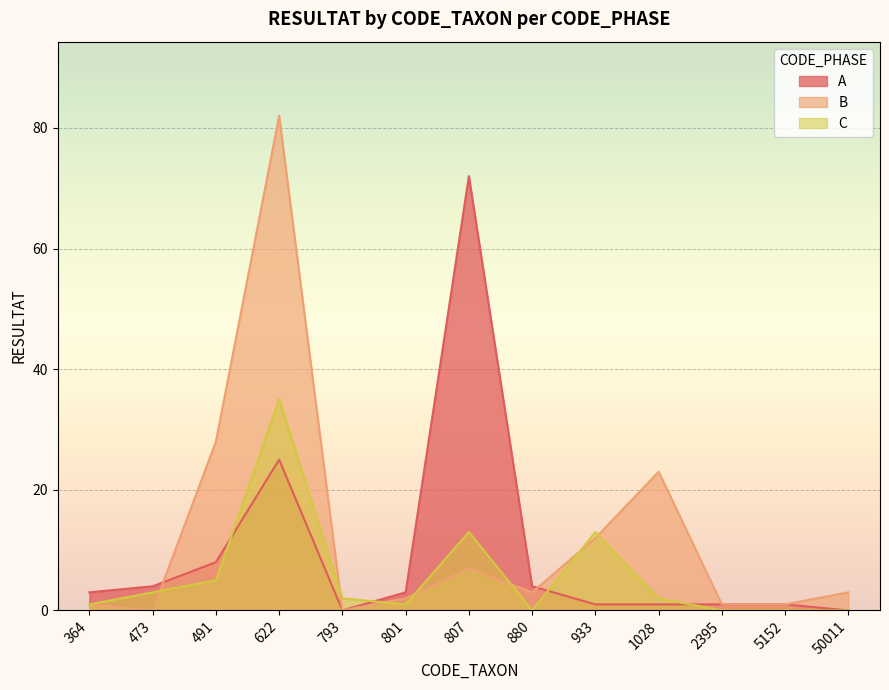

Does the chart display data point markers on the line(s)?

No